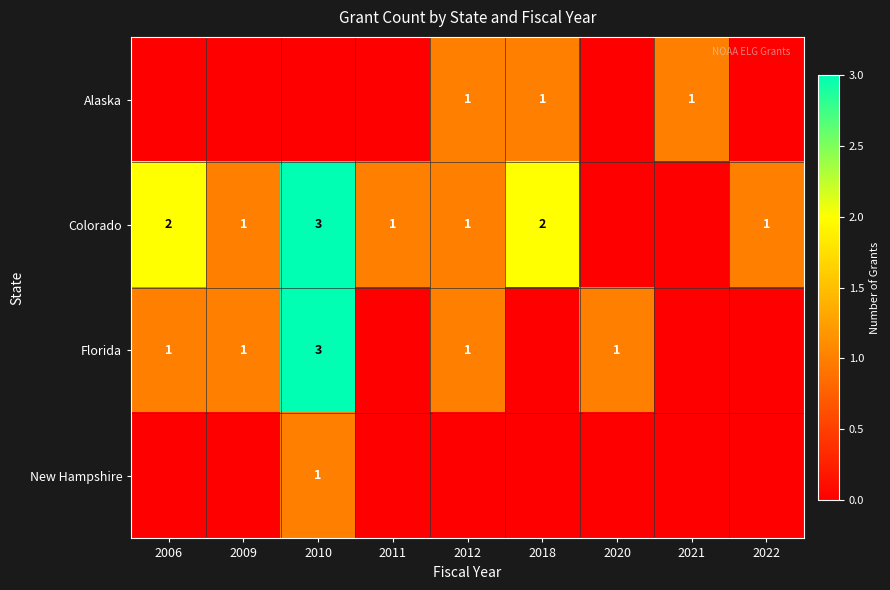

The value of Colorado at 2010 is 3. True or false?

True